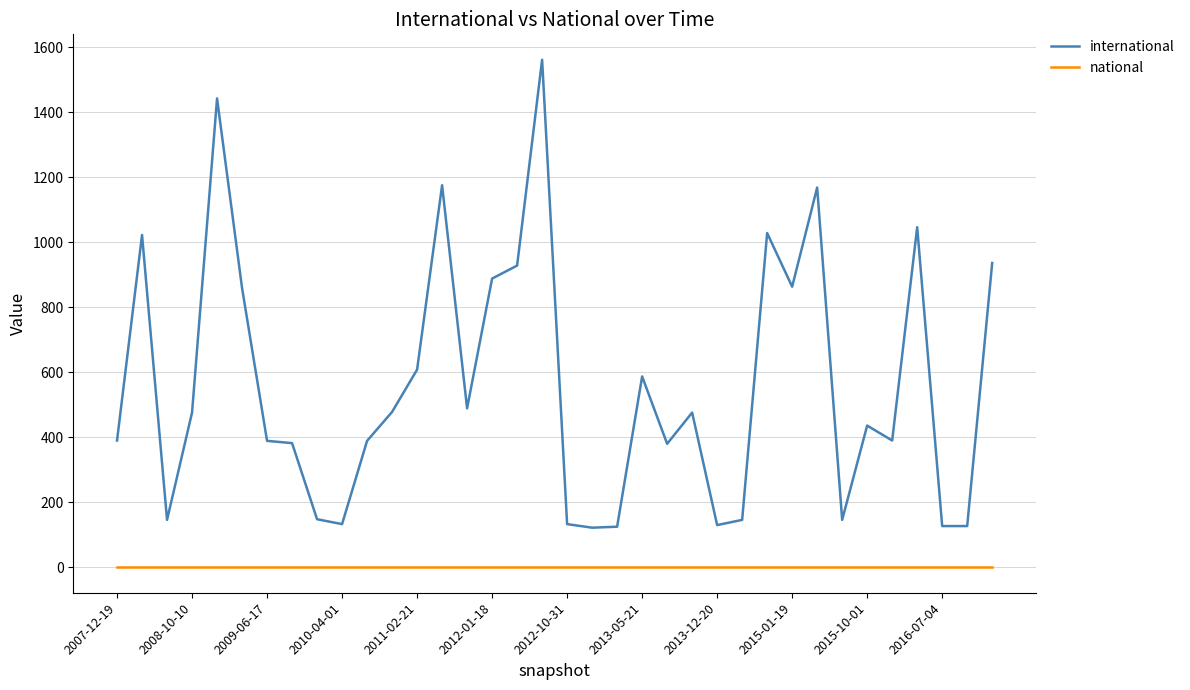

Which series has the widest spread of values?

international